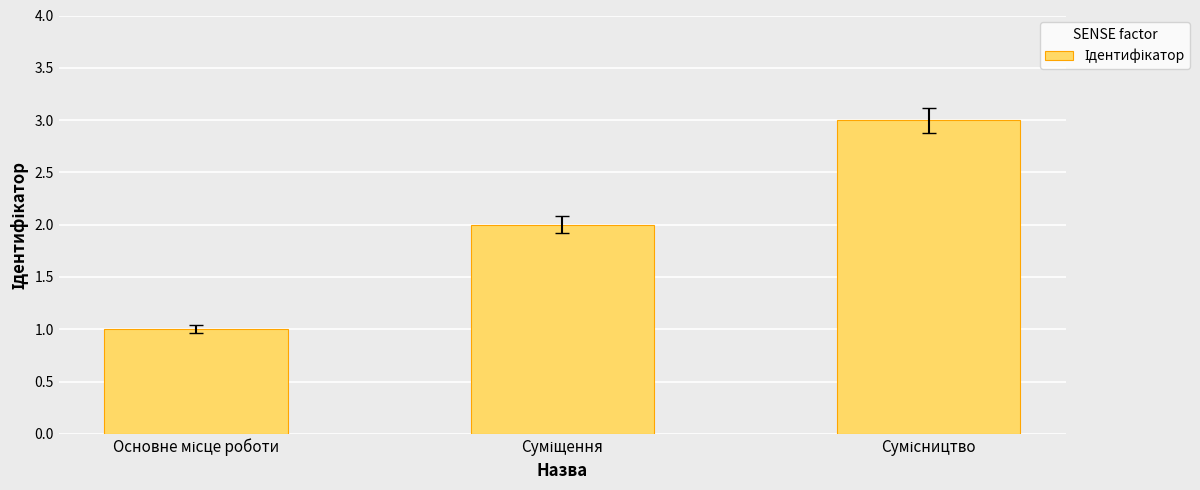

What is the maximum value shown in the chart?

3